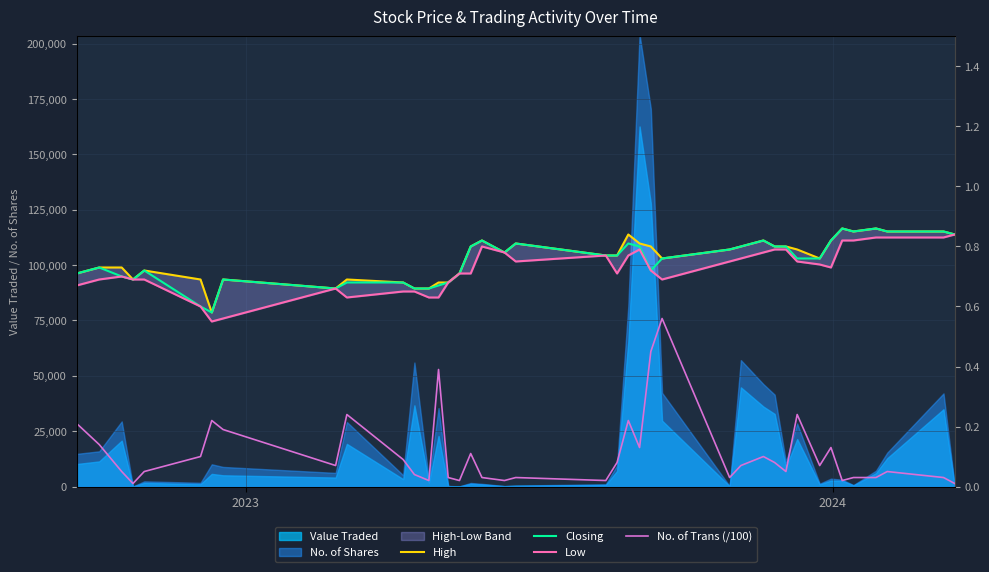

True or false: Low and No. of Trans (/100) cross at least once.

False